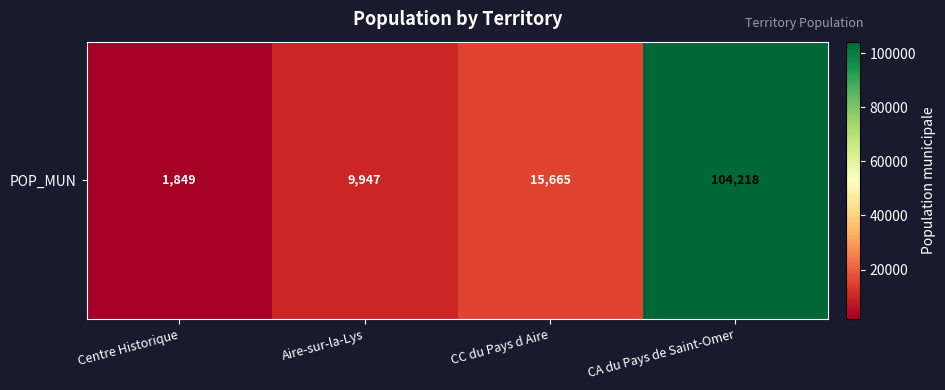

What is the average value?

32920